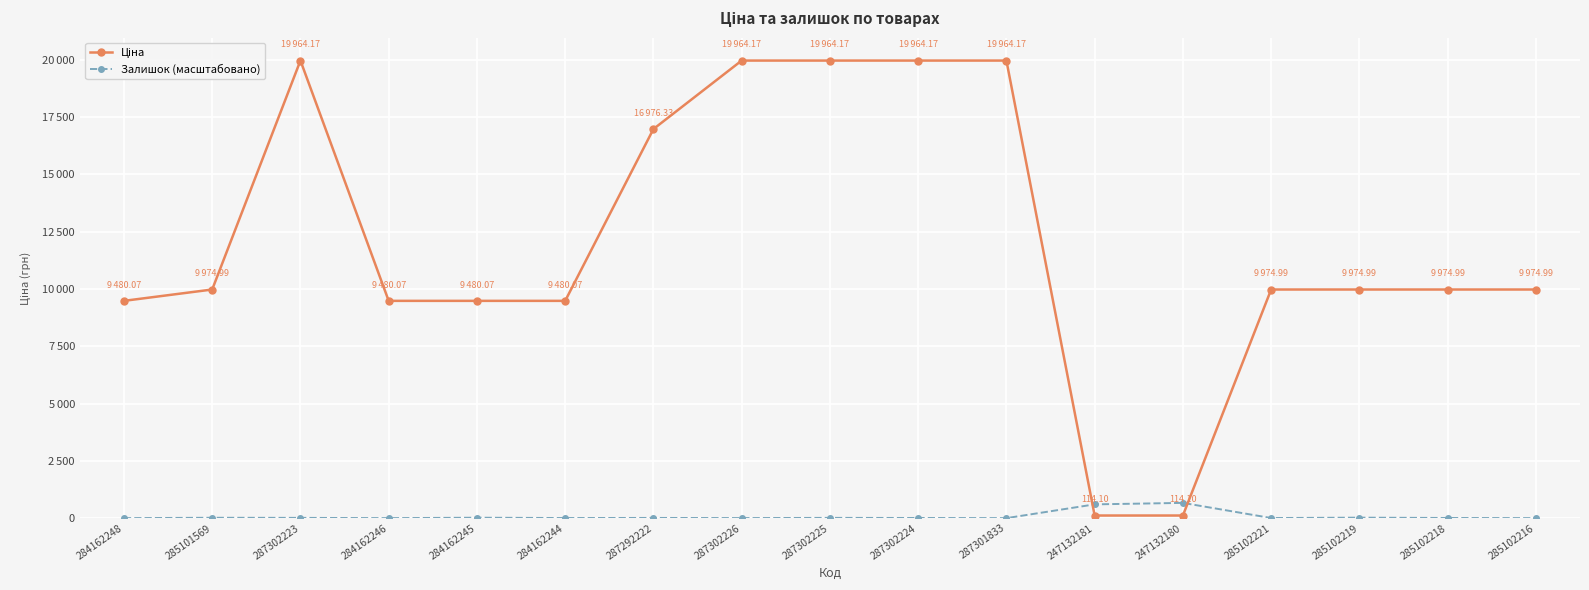

The value of Залишок (масштабовано) at 287302226 is 2.3. True or false?

True